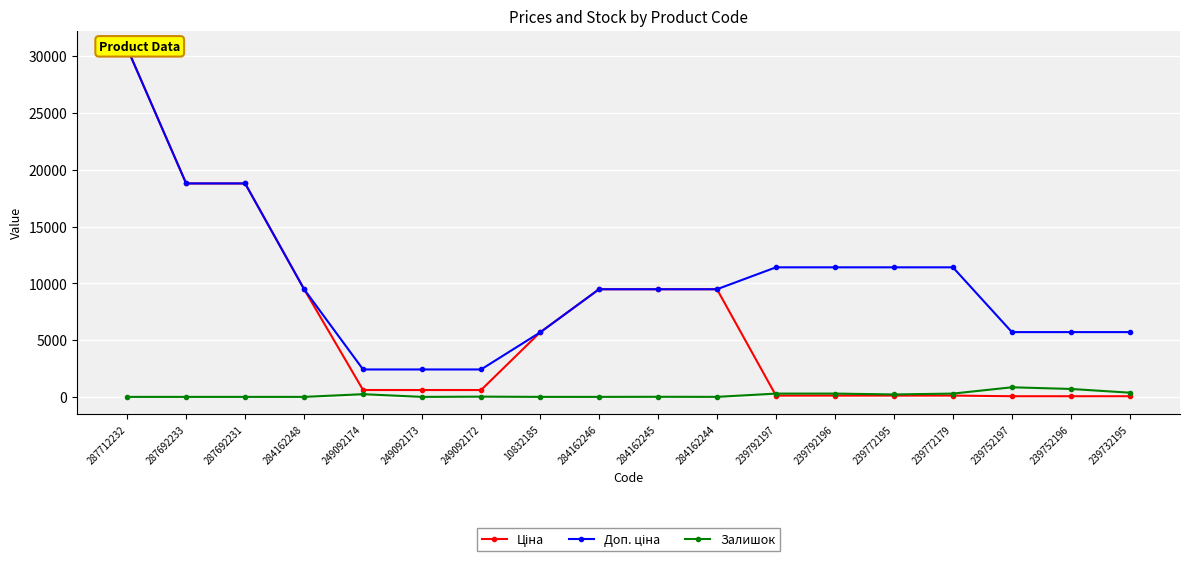

Reading left to right, extract all data points from this chart.

Ціна: 30717.1	18796.8	18796.8	9480.1	603.7	603.7	603.7	5673.8	9480.1	9480.1	9480.1	114.1	114.1	114.1	114.1	57.0	57.0	57.0
Доп. ціна: 30717.1	18796.8	18796.8	9480.1	2414.8	2414.8	2414.8	5673.8	9480.1	9480.1	9480.1	11410.0	11410.0	11410.0	11410.0	5705.0	5705.0	5705.0
Залишок: 0.0	0.0	0.0	0.0	238.0	0.0	21.0	1.0	0.0	8.0	2.0	289.0	290.0	215.0	290.0	845.0	698.0	370.0